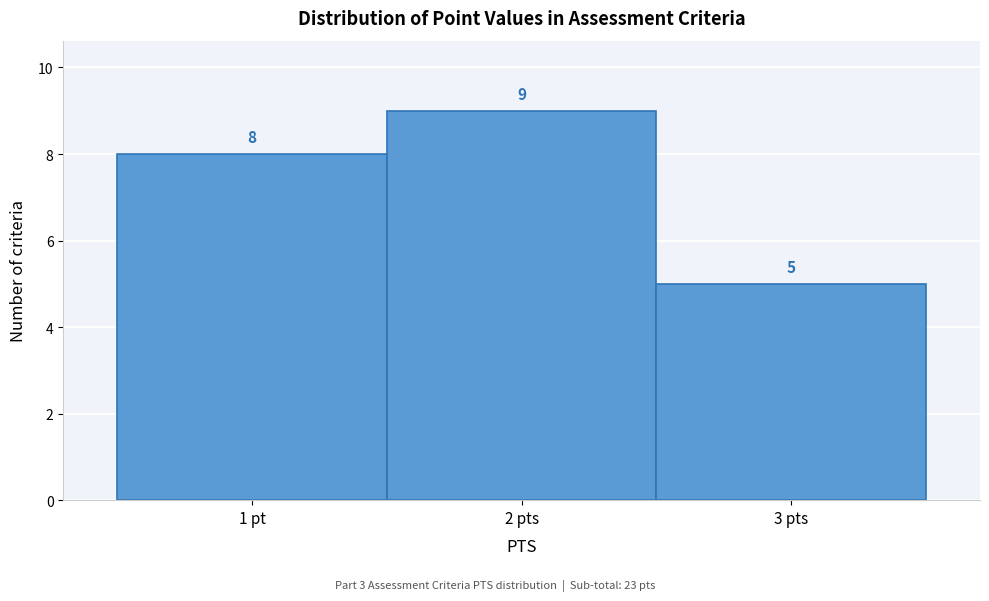

Reading right to left, list all the values displayed in this chart.

3 pts=5	2 pts=9	1 pt=8